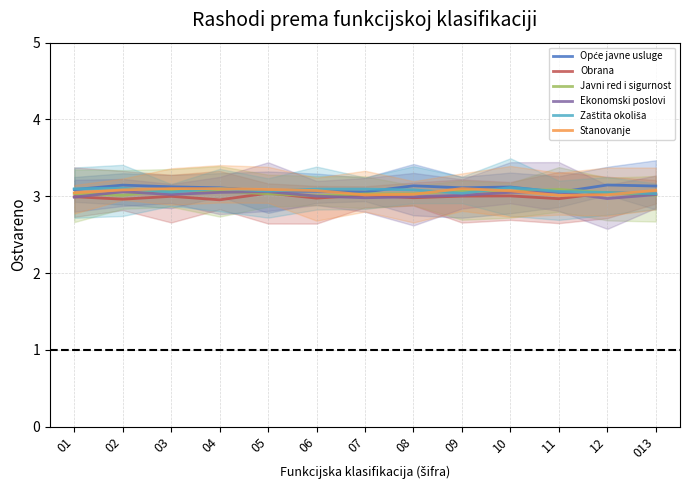

How many times do Javni red i sigurnost and Stanovanje cross each other?

4